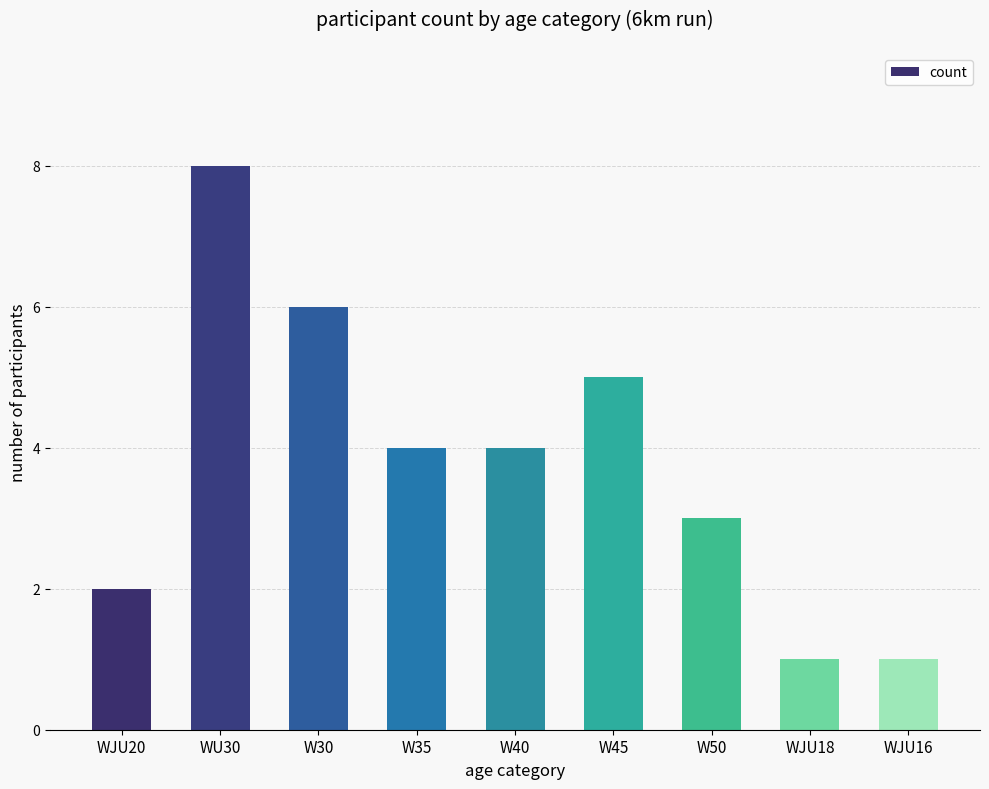

What is the smallest value displayed?

1